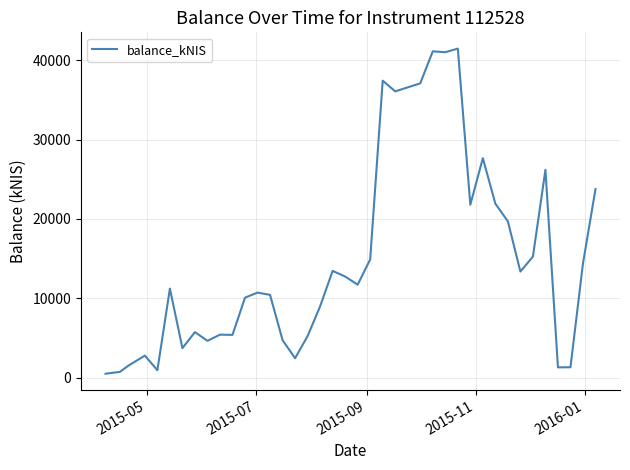

What is the difference between the maximum and minimum values?

40969.8